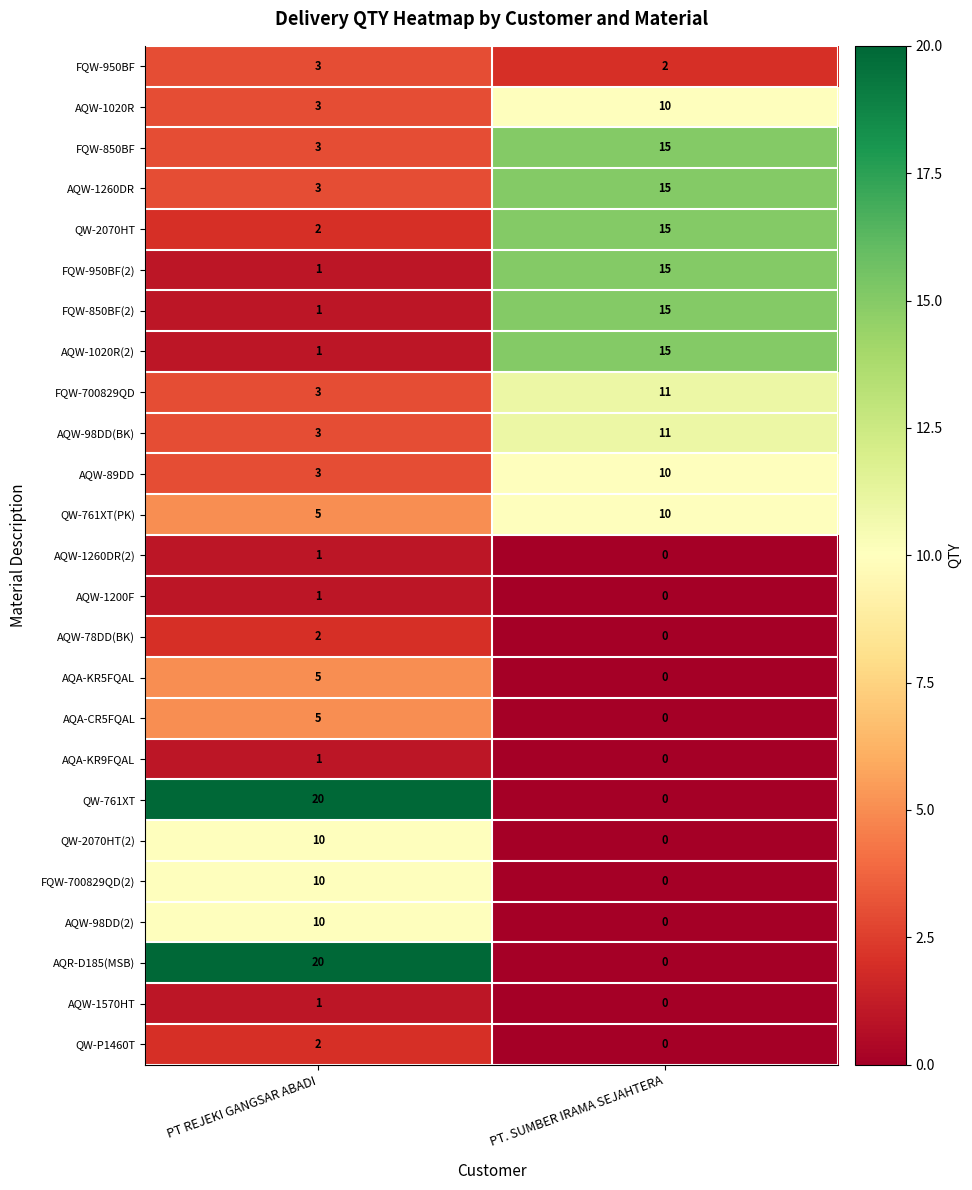

How many data points does each series have?

2